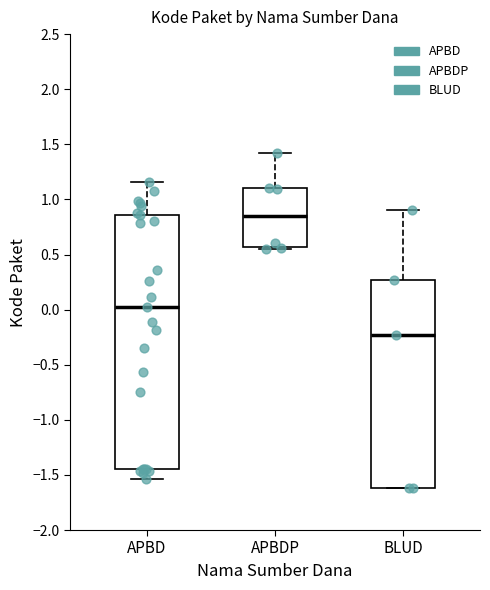

Where is the upper edge of the box for BLUD on the y-axis? The values are not printed on the chart, so give them approximately, as read against the axis.

0.25